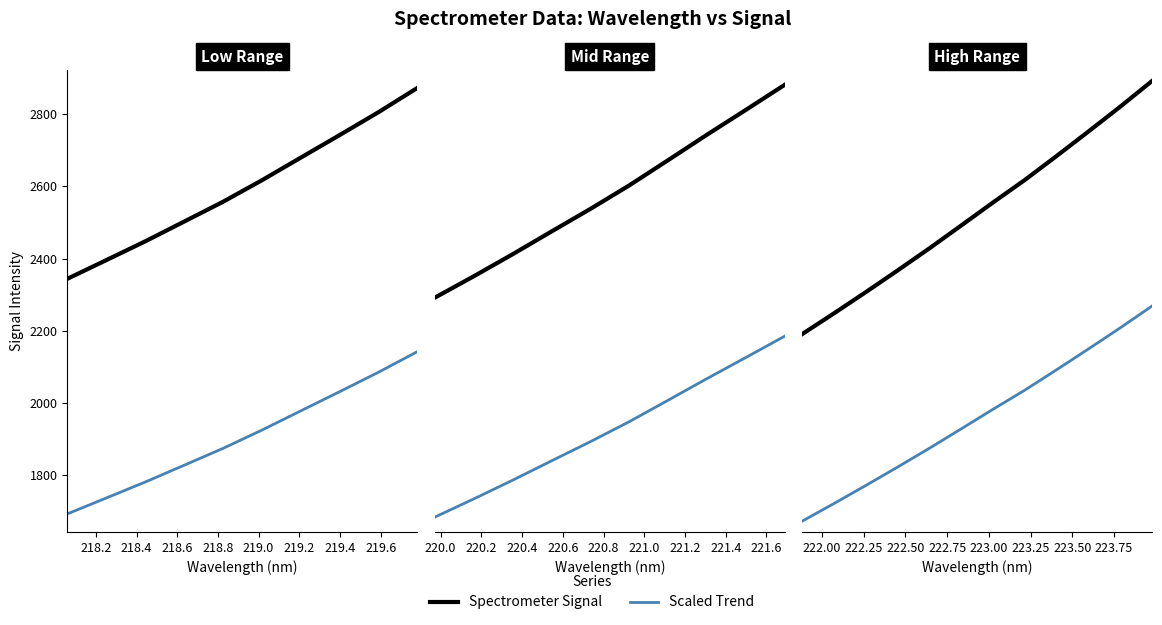

Is it true that Scaled Trend equals 1428.0 at 11?

False